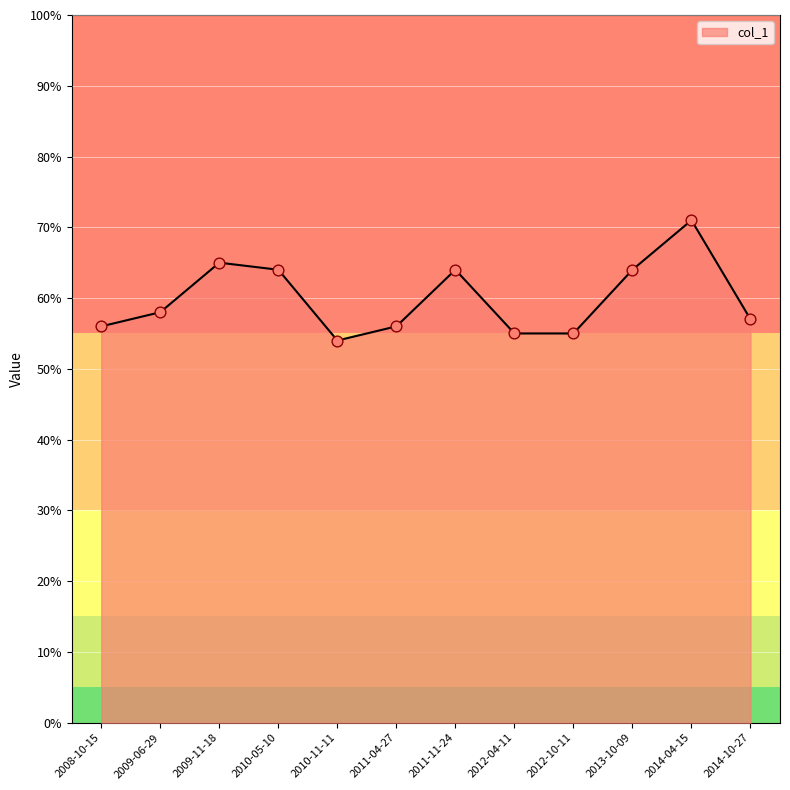

What is the change in value from 2009-11-18 to 2013-10-09?

-1